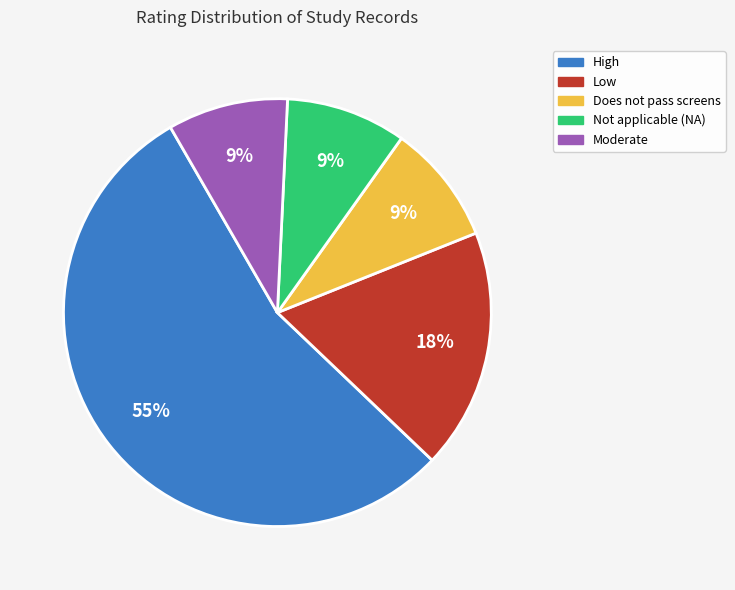

To the nearest percent, what is the average slice percentage?

20%